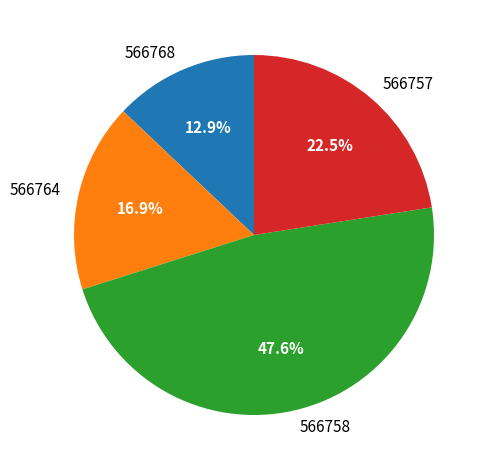

Does 566758 represent more than half of the total?

No